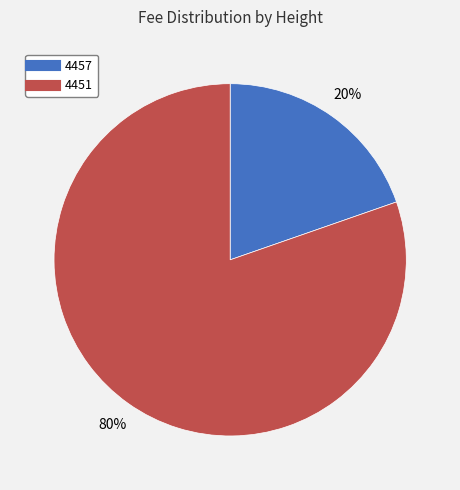

To the nearest percent, what is the combined percentage of 4451 and 4457?

100%